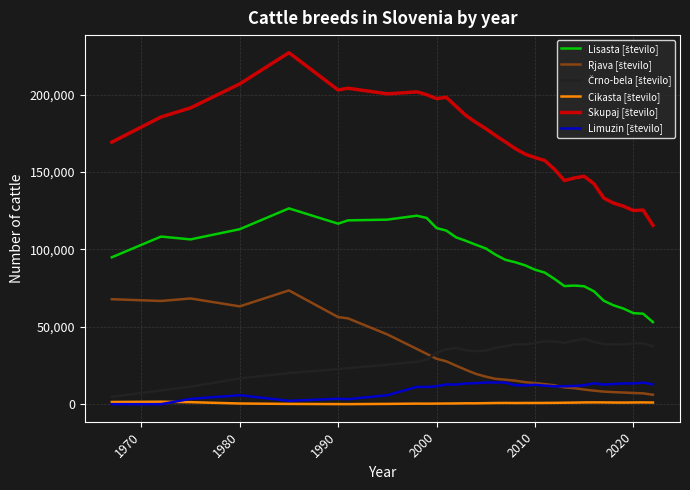

What is the greatest value displayed?

227153